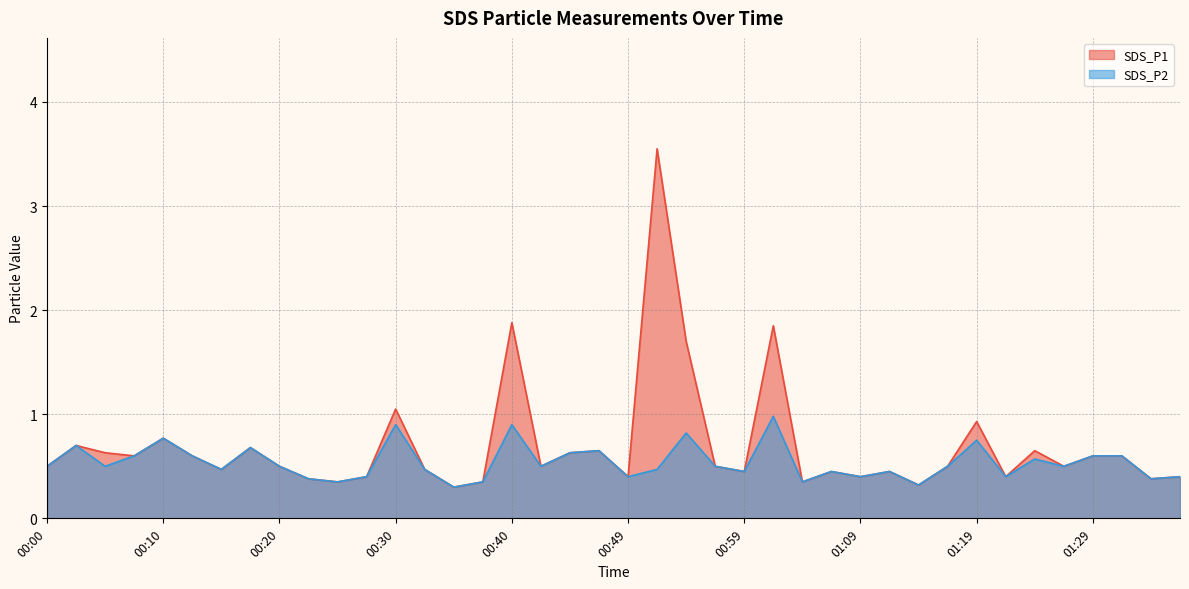

What are all the series names shown in the legend?

SDS_P1, SDS_P2